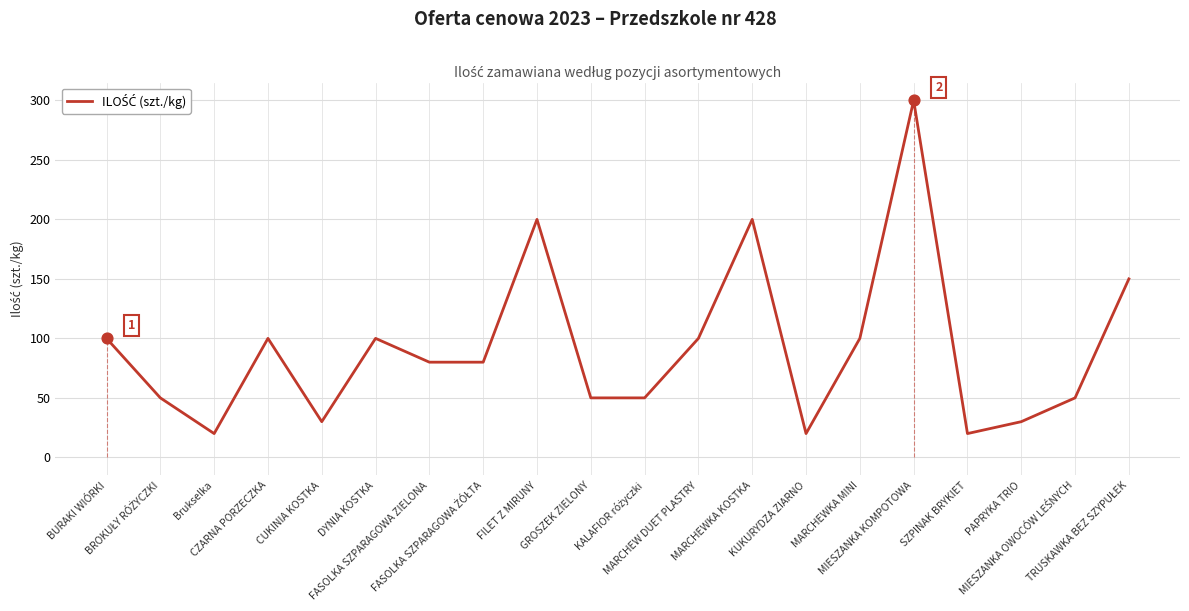

Between FASOLKA SZPARAGOWA ZIELONA and FILET Z MIRUNY, which is larger?

FILET Z MIRUNY